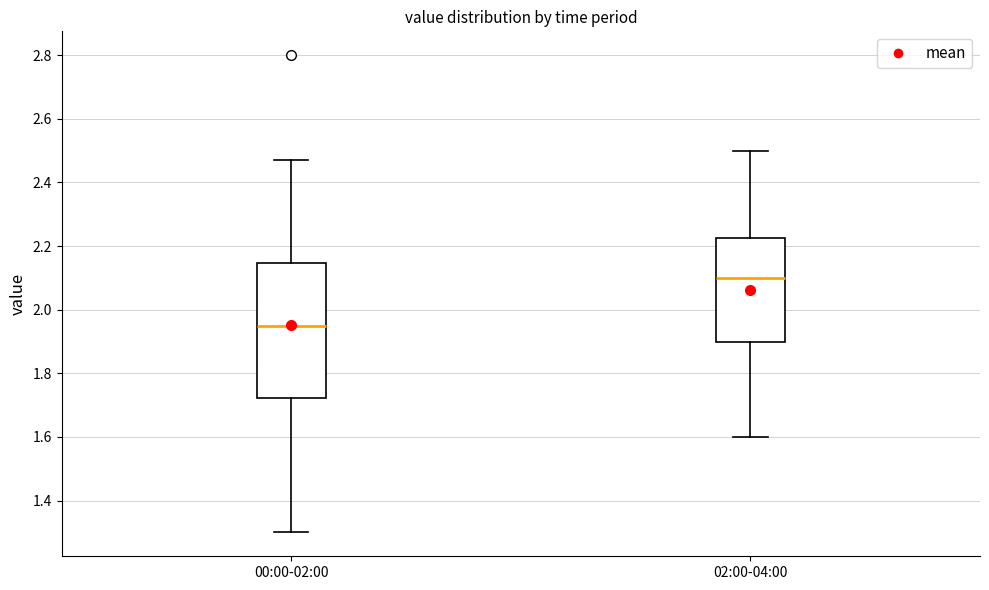

Which box's median line is the highest?

02:00-04:00